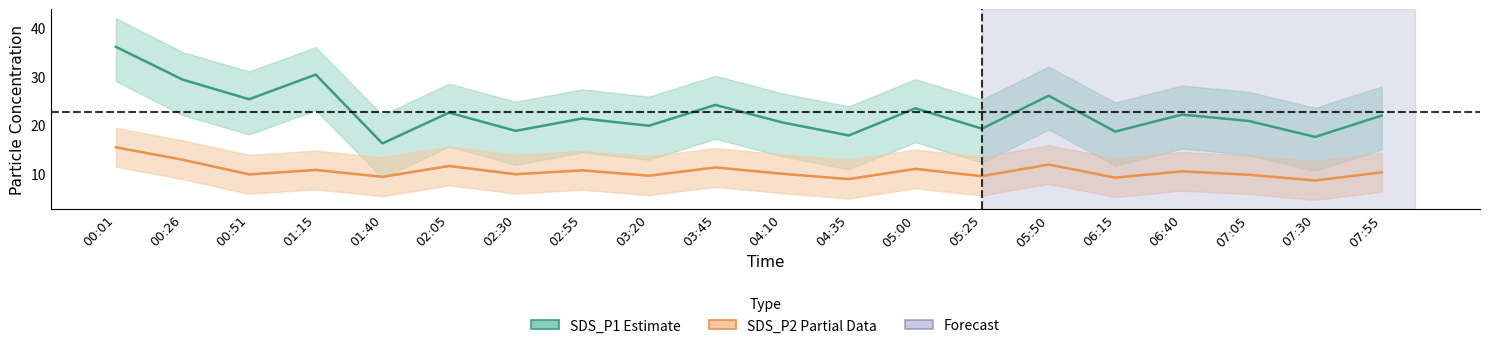

The SDS_P1 (Estimate) series shows 18.8 at 02:30. True or false?

True